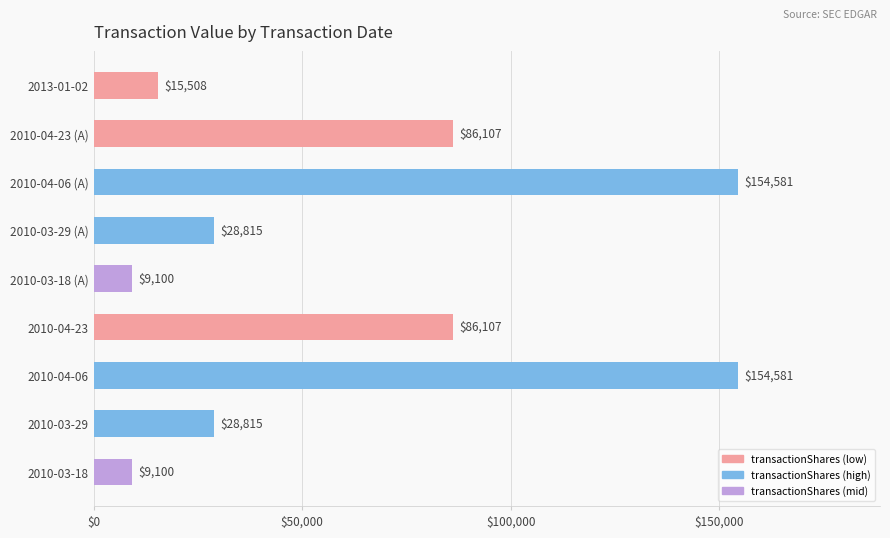

What is the value of the 8th bar from the top?

28815